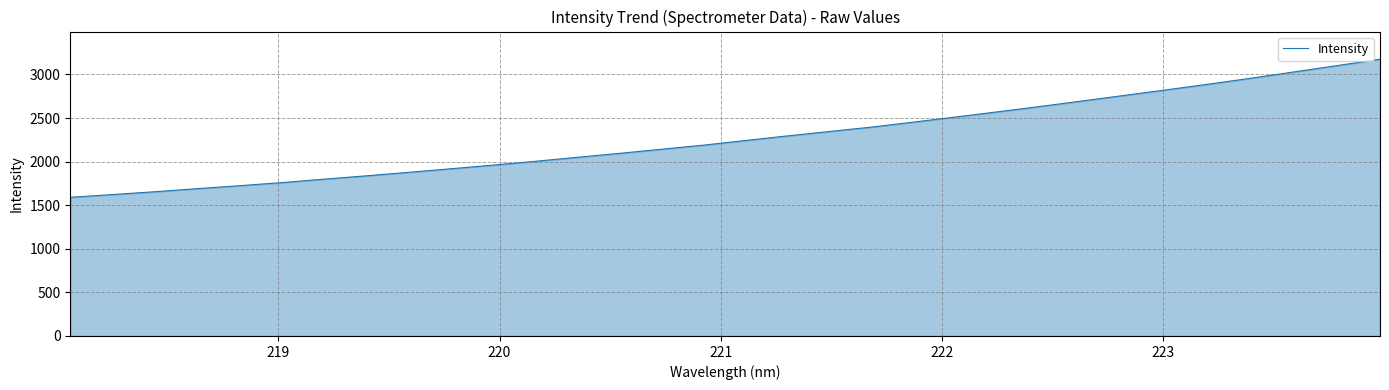

What is the smallest value displayed?

1590.5